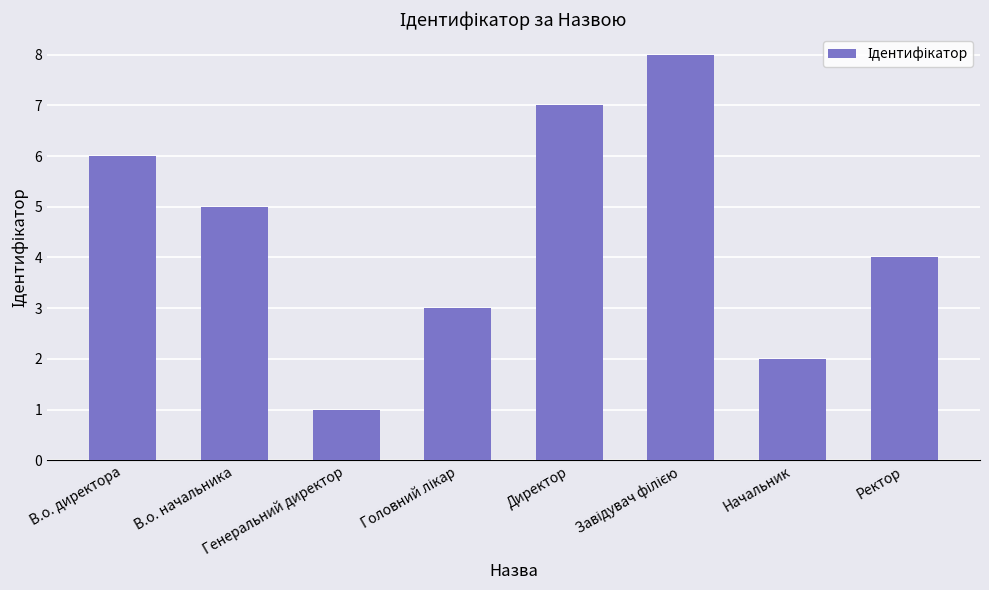

How many values are between 3 and 7?

5